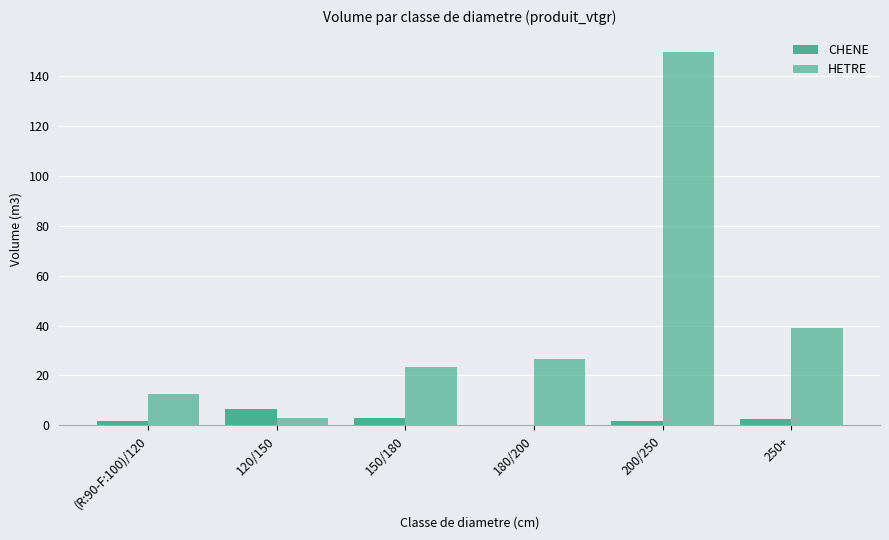

How many values in CHENE are above zero?

5